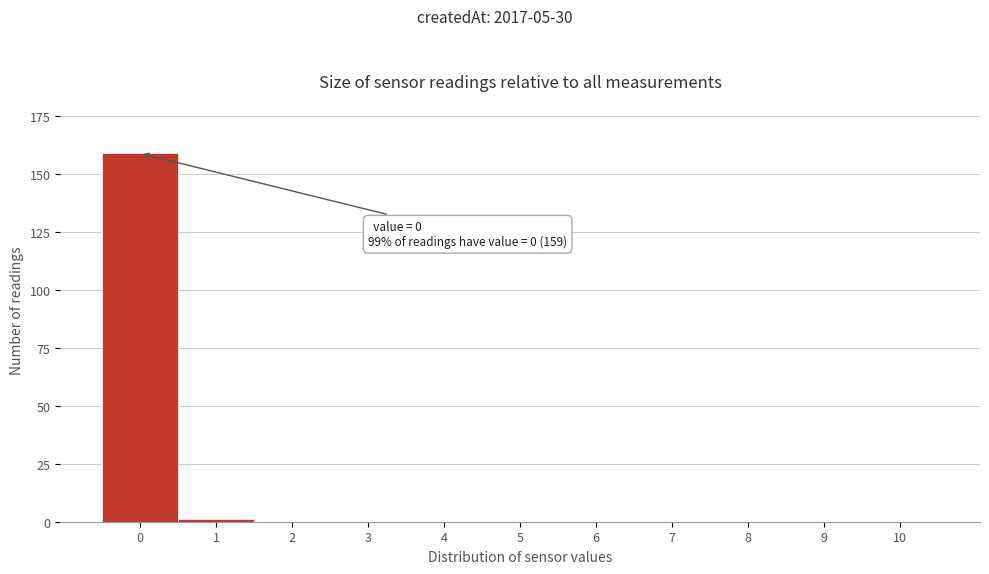

Reading left to right, list all the values displayed in this chart.

0=159	1=1	2=0	3=0	4=0	5=0	6=0	7=0	8=0	9=0	10=0